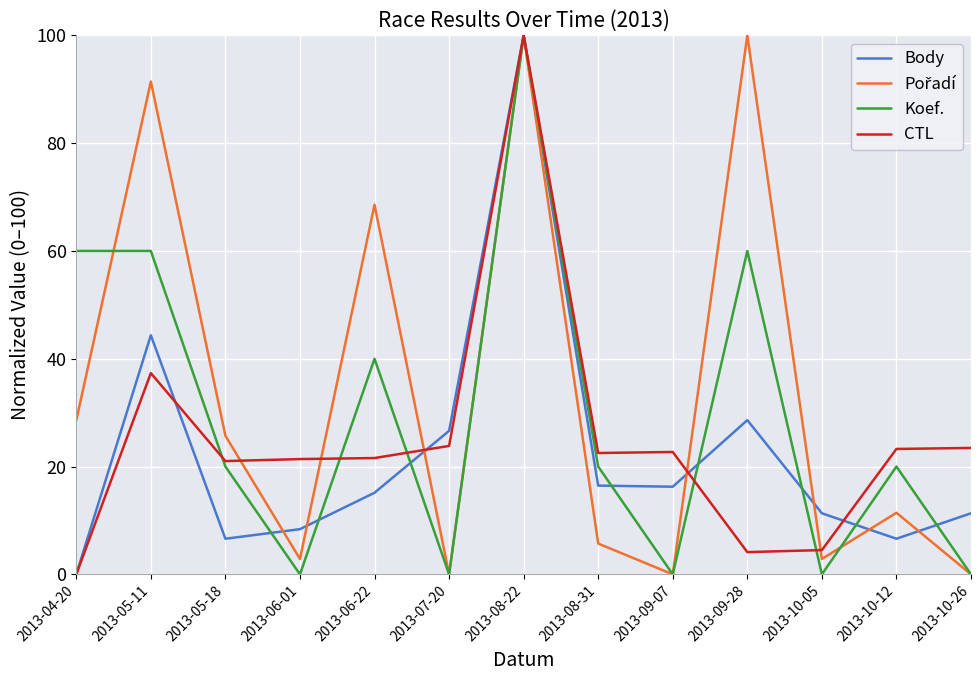

Is this an area chart (filled region under the line)?

No